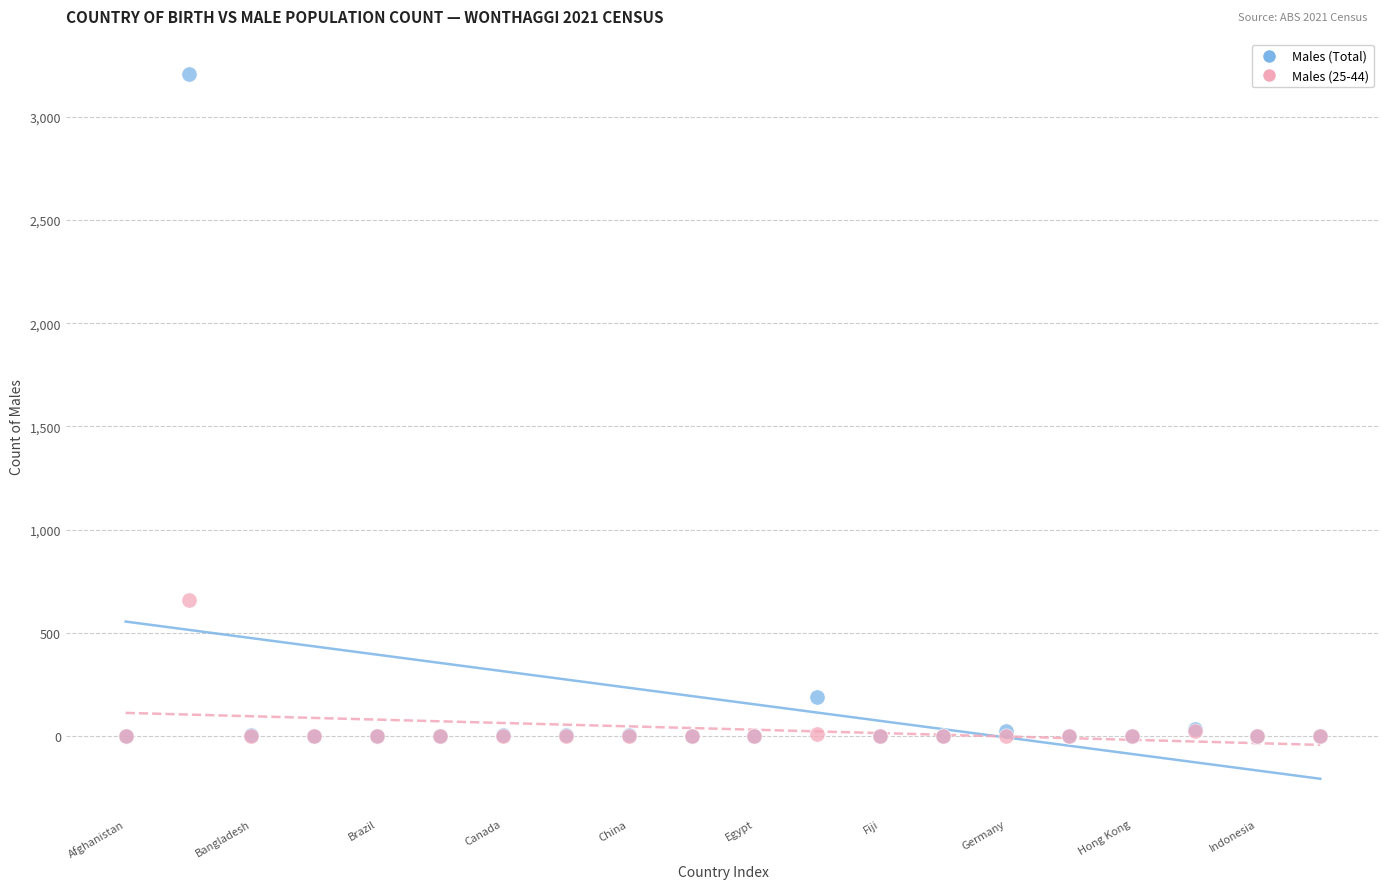

In the Males (Total) series, what Y value is closest to 1603?

191